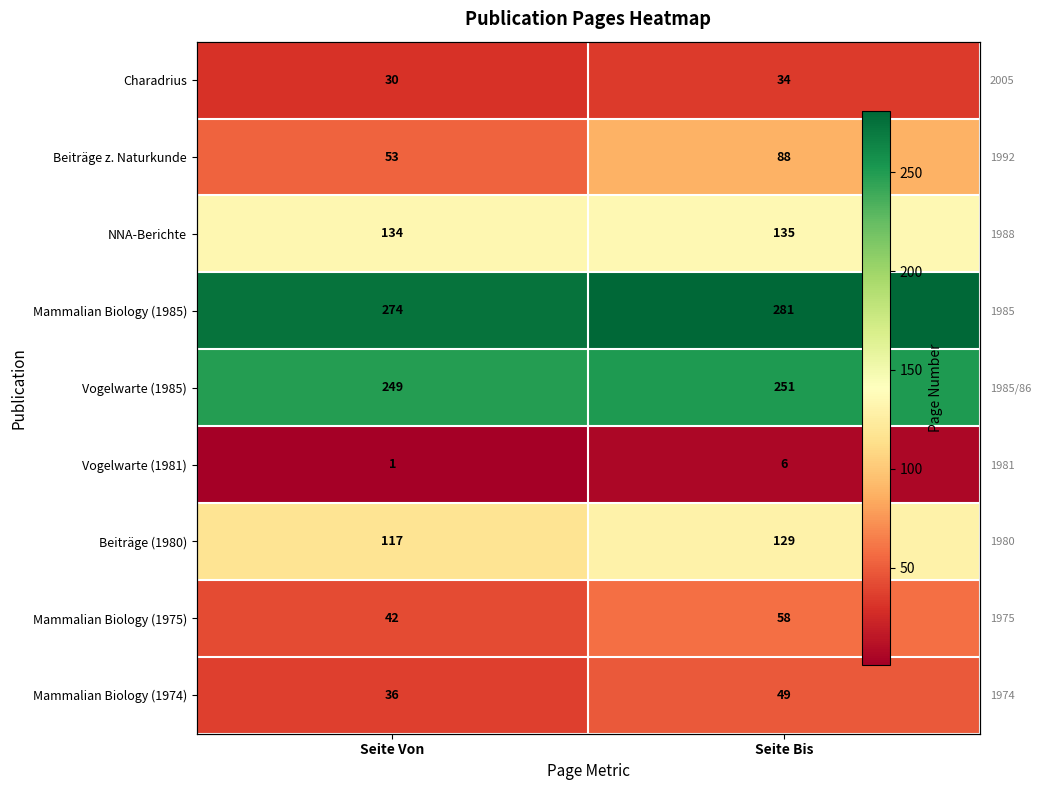

Which label corresponds to the smallest value in the chart?

Seite Von